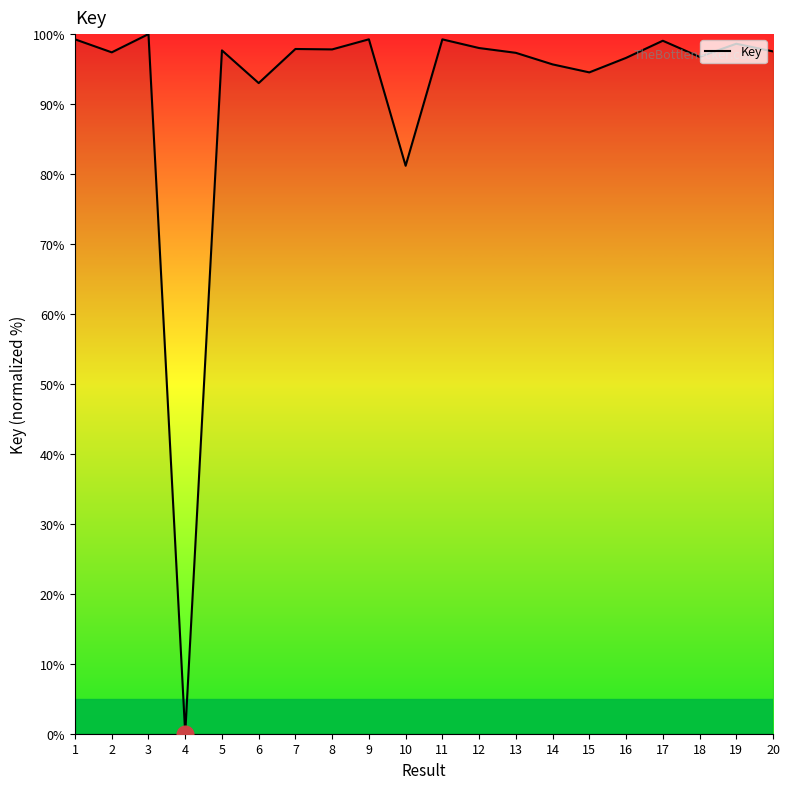

At which label is the value closest to 50?

10